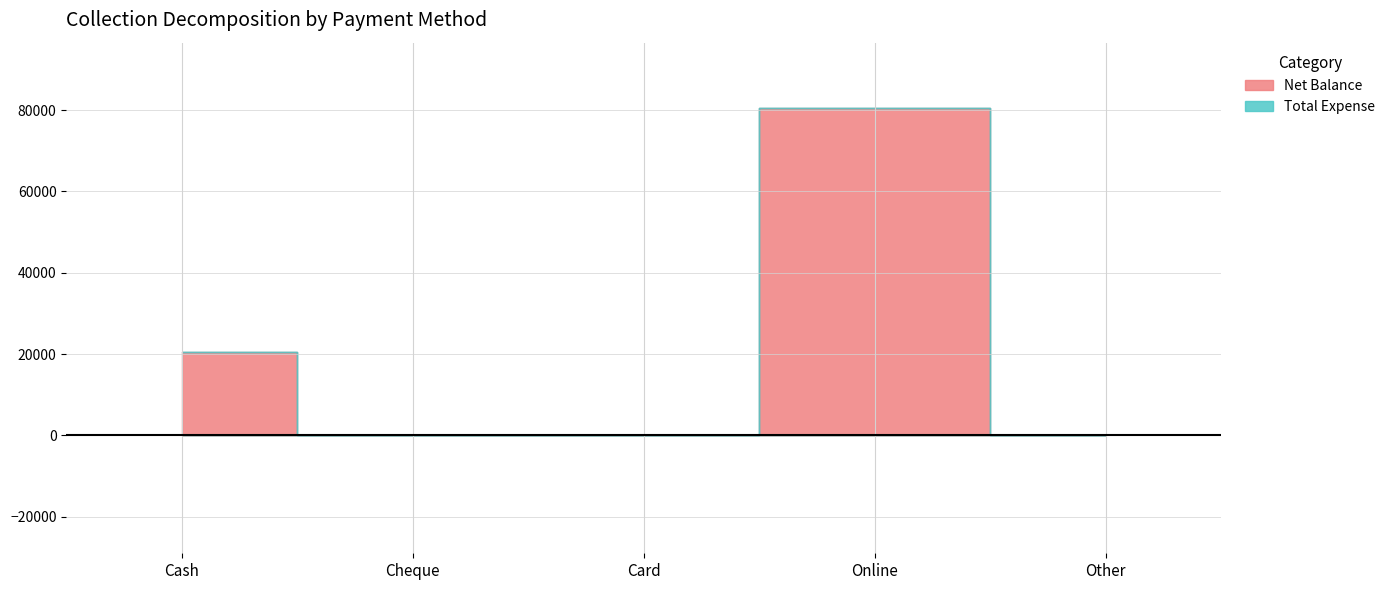

Rank the categories by Net Balance value from lowest to highest.

Cheque, Card, Other, Cash, Online